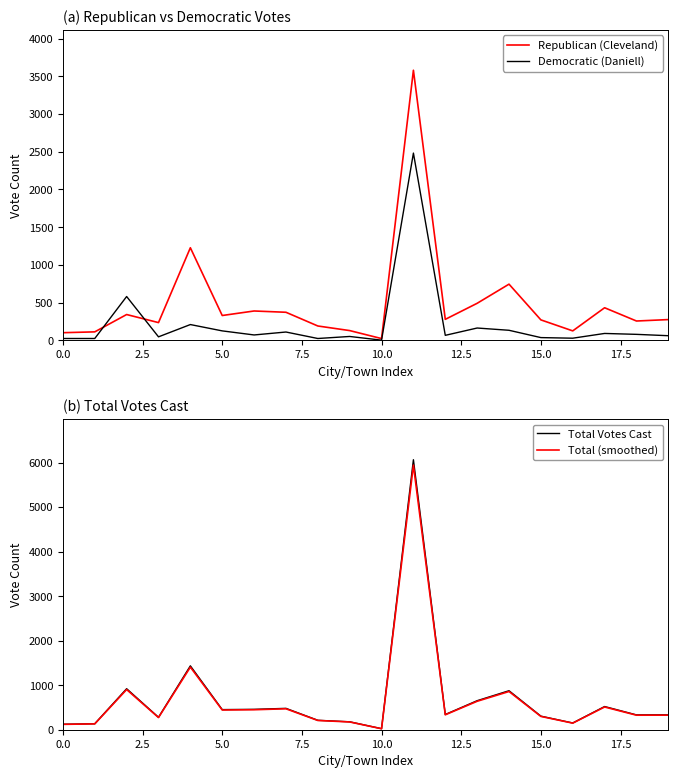

What is the maximum value for Democratic (Daniell)?

2483